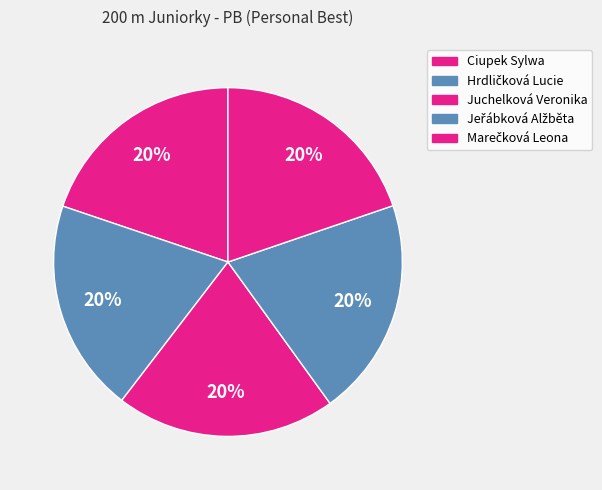

What percentage is NOT represented by Ciupek Sylwa?

80.2%